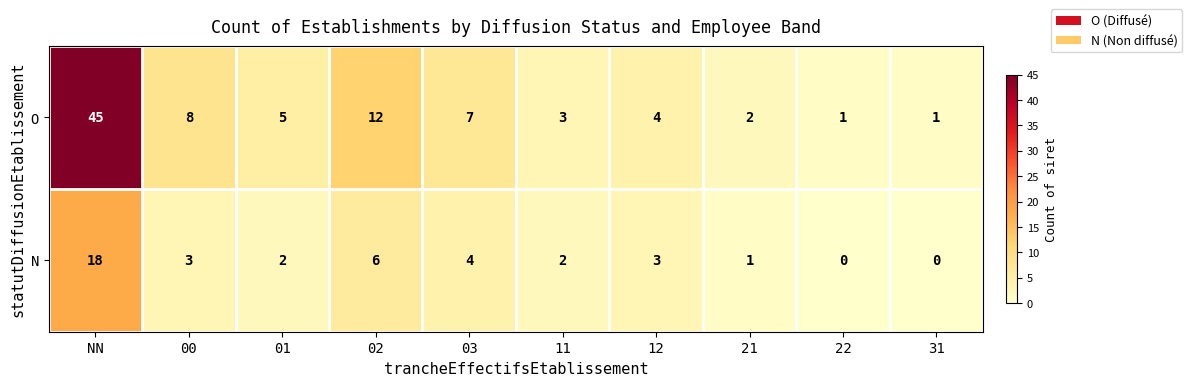

Is it true that O equals 4 at 12?

True